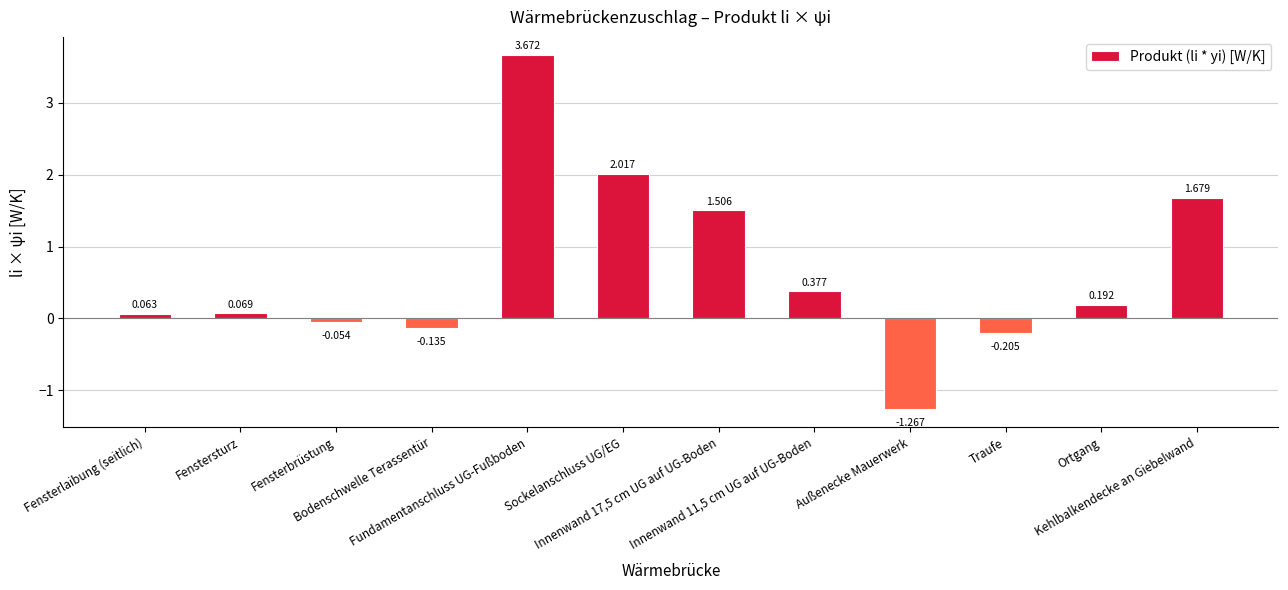

How many negative values are there?

4